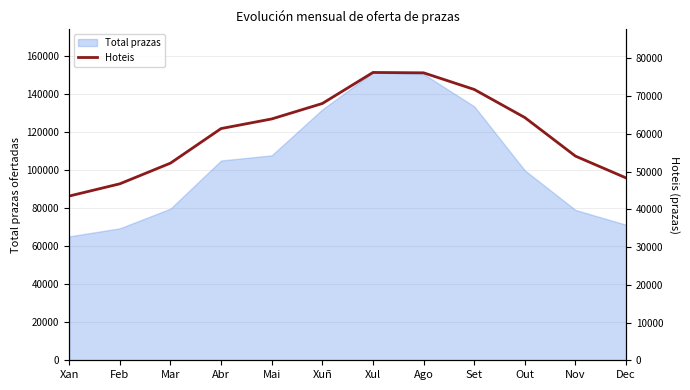

What is the sum of all values?

726672